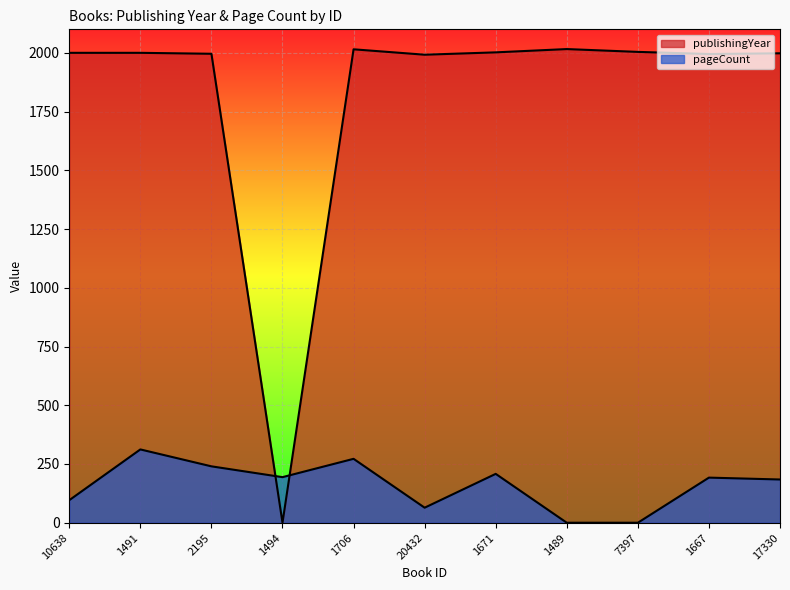

What is the difference between the second highest and minimum values in the publishingYear series?

2015